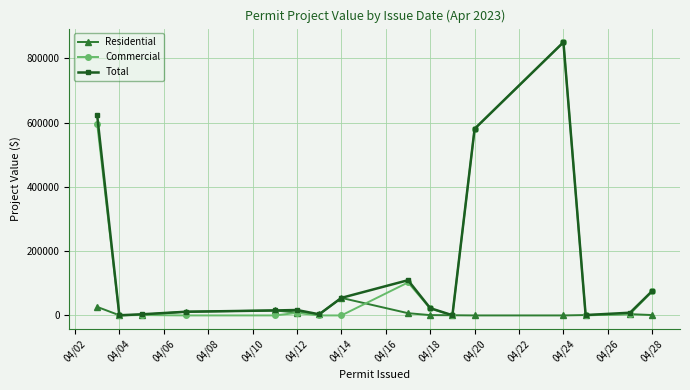

Which series has the widest spread of values?

Commercial